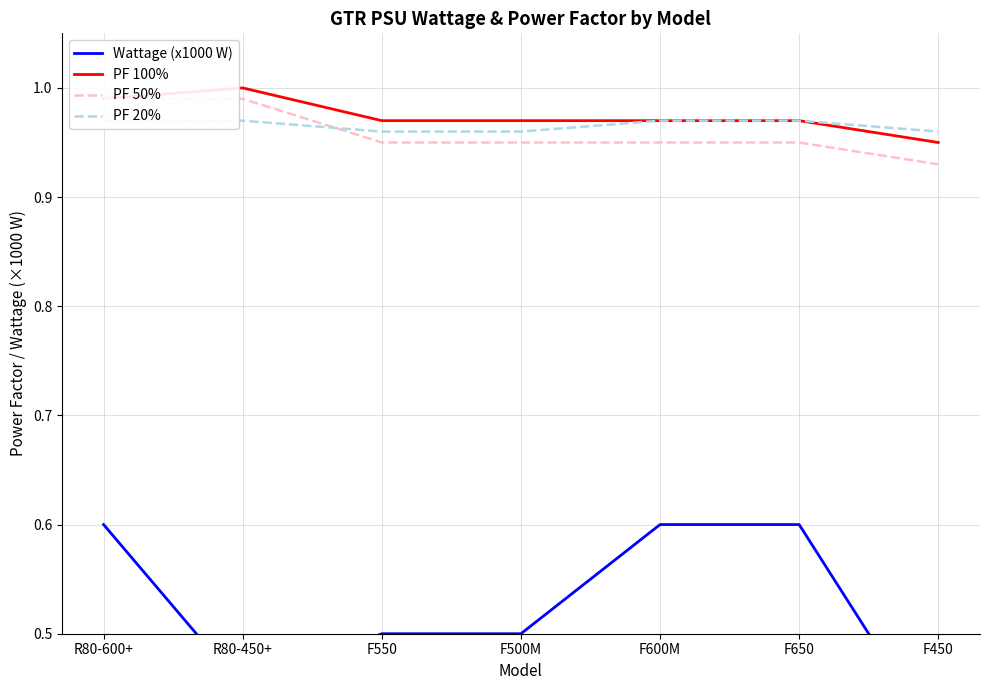

What are all the series names shown in the legend?

Wattage (x1000 W), PF 100%, PF 50%, PF 20%